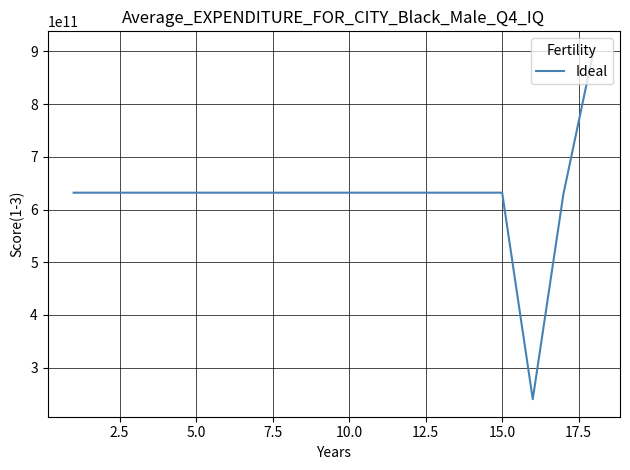

What is the average value?

625222224054